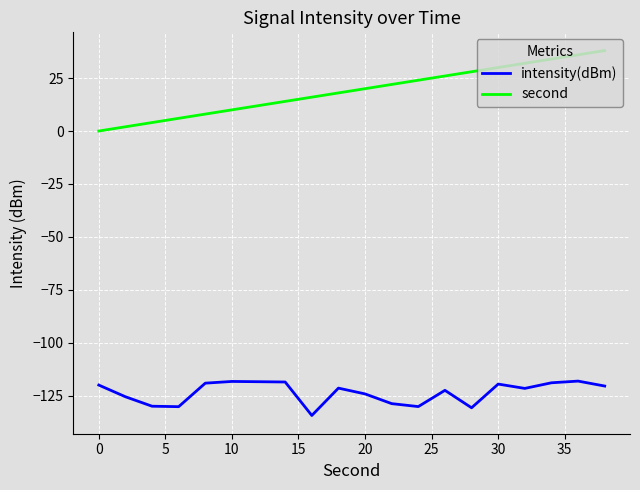

True or false: second and intensity(dBm) cross at least once.

False